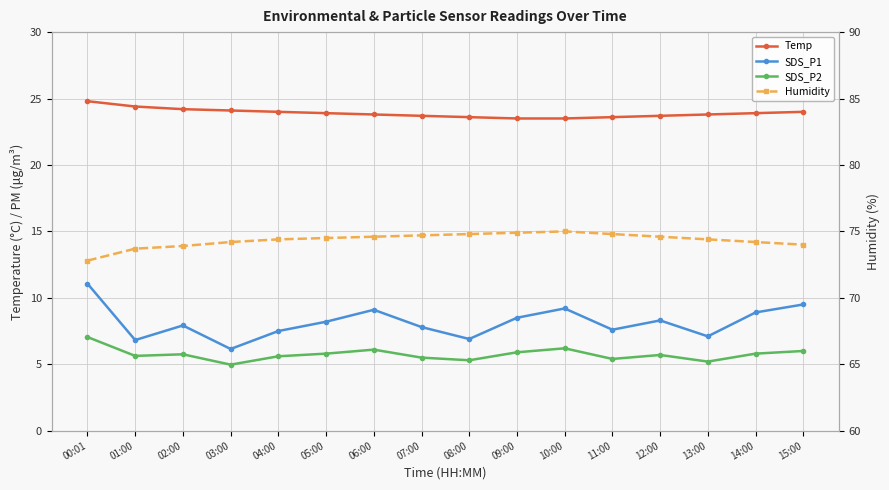

Reading right to left, extract all data points from this chart.

Temp: 15:00=24.0	14:00=23.9	13:00=23.8	12:00=23.7	11:00=23.6	10:00=23.5	09:00=23.5	08:00=23.6	07:00=23.7	06:00=23.8	05:00=23.9	04:00=24.0	03:00=24.1	02:00=24.2	01:00=24.4	00:01=24.8
SDS_P1: 15:00=9.5	14:00=8.9	13:00=7.1	12:00=8.3	11:00=7.6	10:00=9.2	09:00=8.5	08:00=6.9	07:00=7.8	06:00=9.1	05:00=8.2	04:00=7.5	03:00=6.2	02:00=7.9	01:00=6.8	00:01=11.1
SDS_P2: 15:00=6.0	14:00=5.8	13:00=5.2	12:00=5.7	11:00=5.4	10:00=6.2	09:00=5.9	08:00=5.3	07:00=5.5	06:00=6.1	05:00=5.8	04:00=5.6	03:00=5.0	02:00=5.8	01:00=5.6	00:01=7.0
Humidity: 15:00=74.0	14:00=74.2	13:00=74.4	12:00=74.6	11:00=74.8	10:00=75.0	09:00=74.9	08:00=74.8	07:00=74.7	06:00=74.6	05:00=74.5	04:00=74.4	03:00=74.2	02:00=73.9	01:00=73.7	00:01=72.8